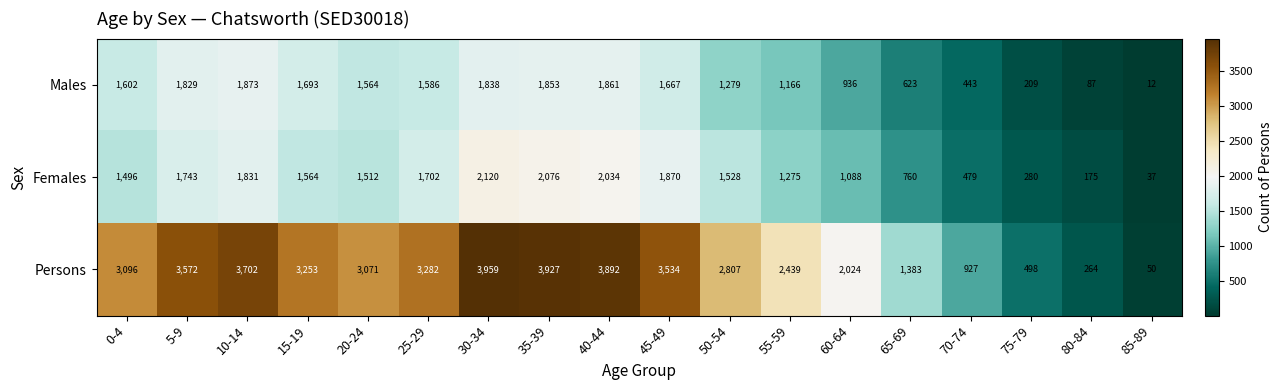

At which category does the chart reach its minimum across all series?

85-89